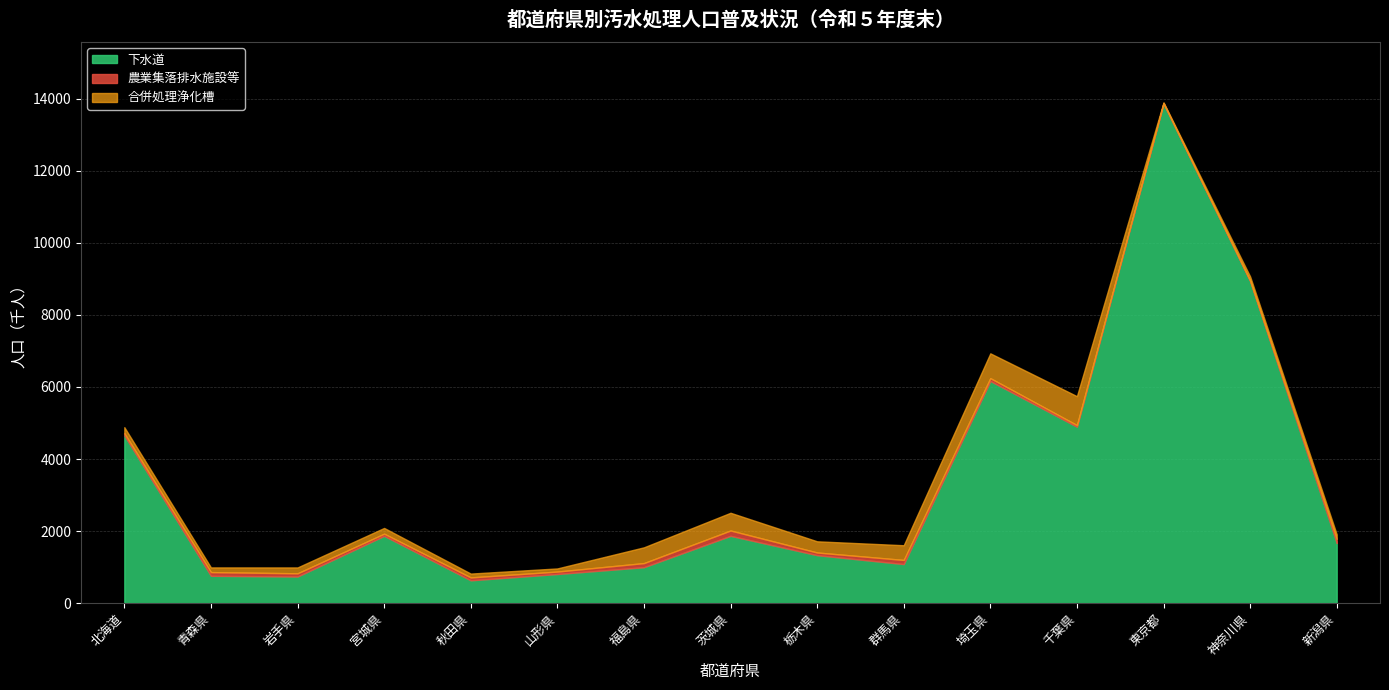

Which label corresponds to the smallest value in the chart?

東京都